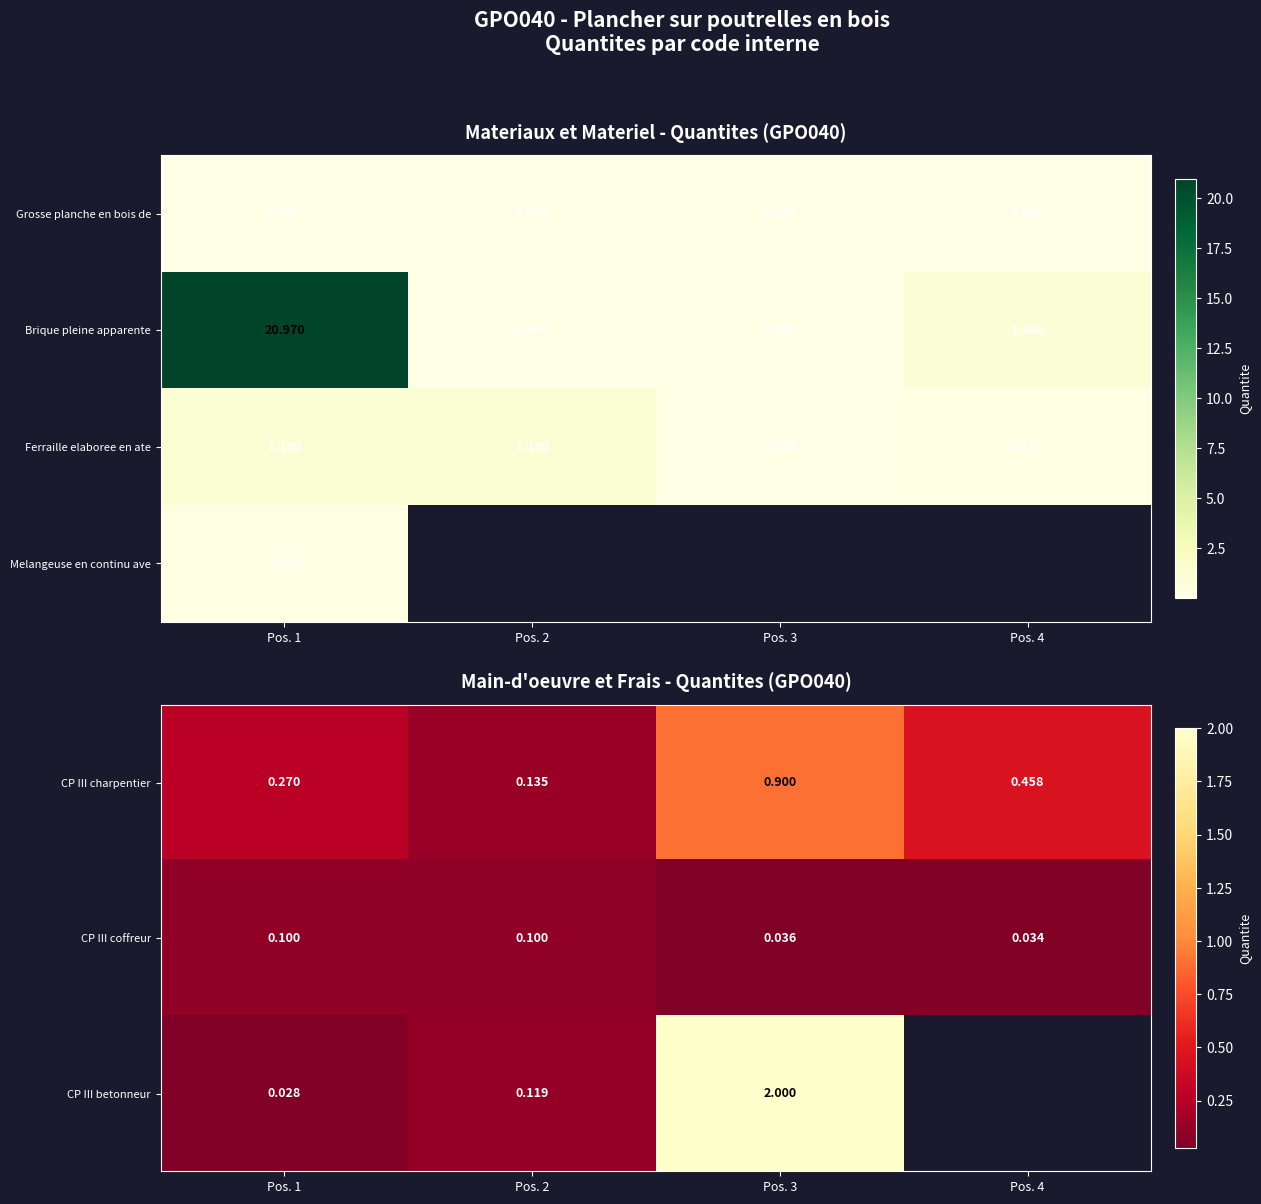

The CP III coffreur series shows 0.1 at Pos. 2. True or false?

True